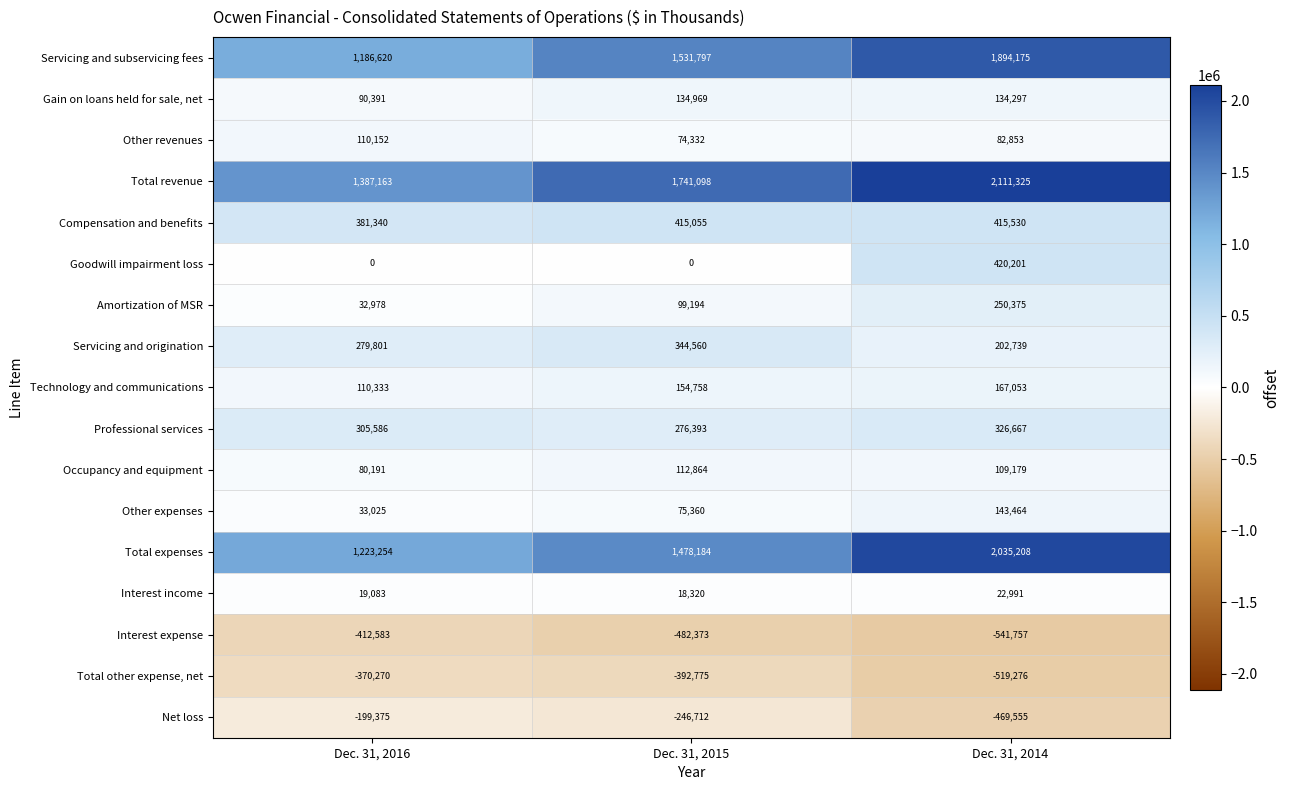

Count the number of data series in this chart.

17